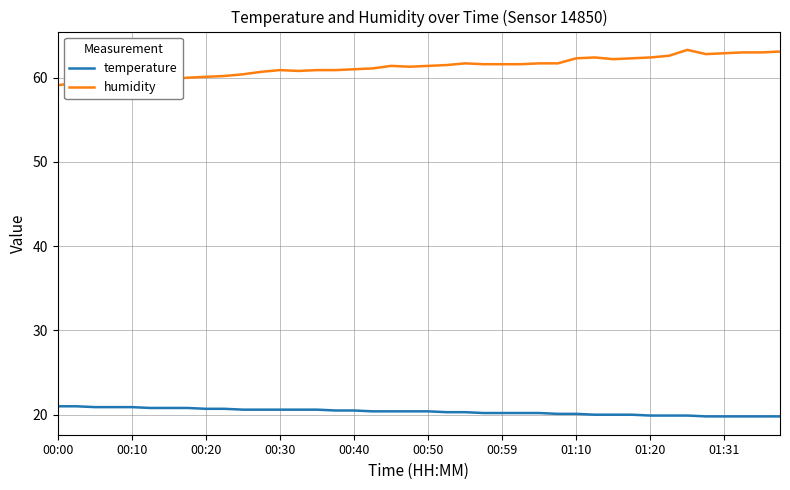

What is the lowest value of the temperature series?

19.8